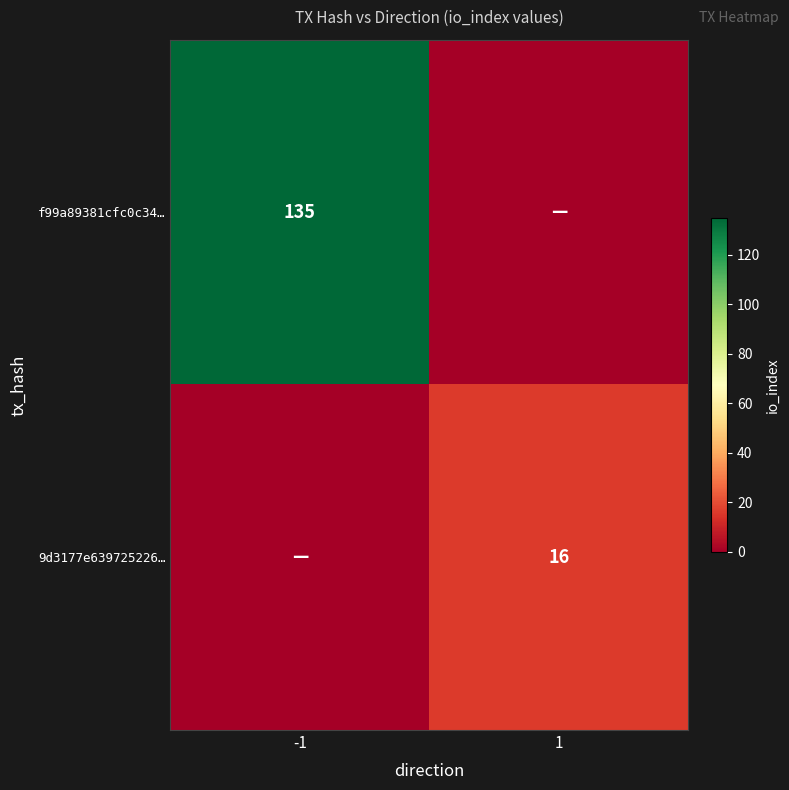

True or false: 9d3177e639725226… has a value of 25 at 1.

False